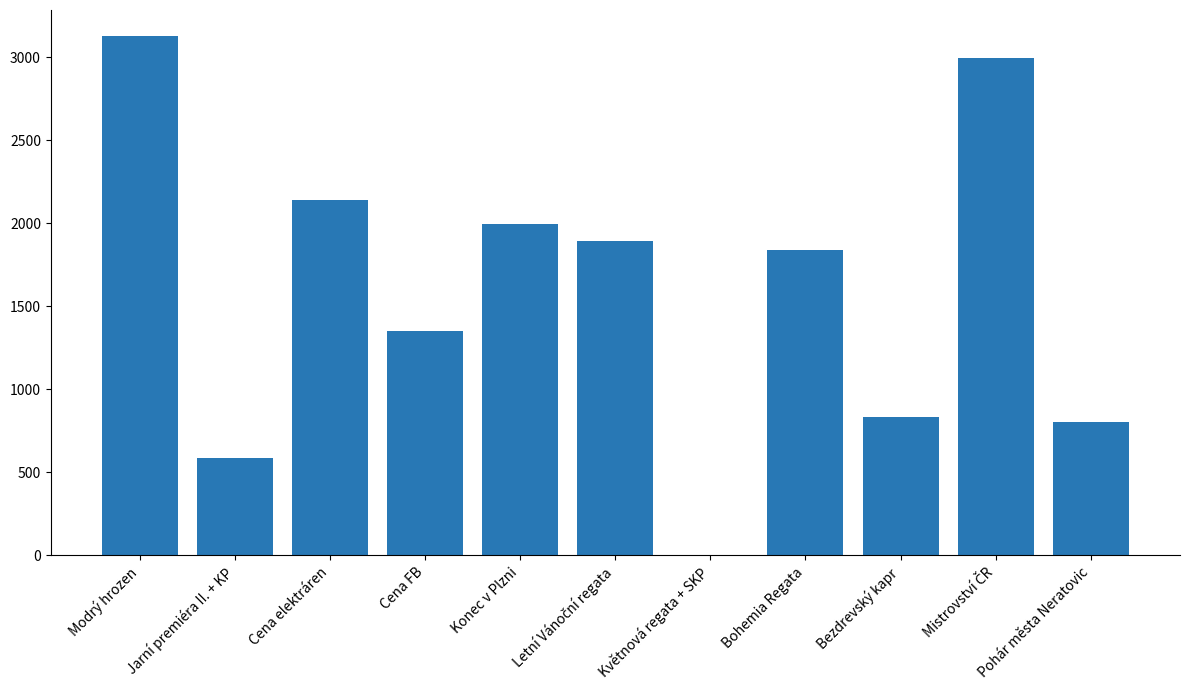

At which category does the chart reach its peak across all series?

Modrý hrozen